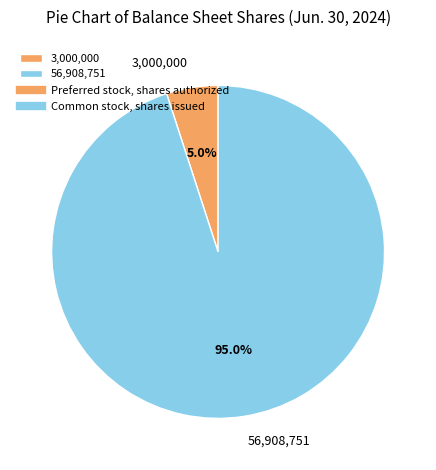

Does any single category account for the majority?

Yes